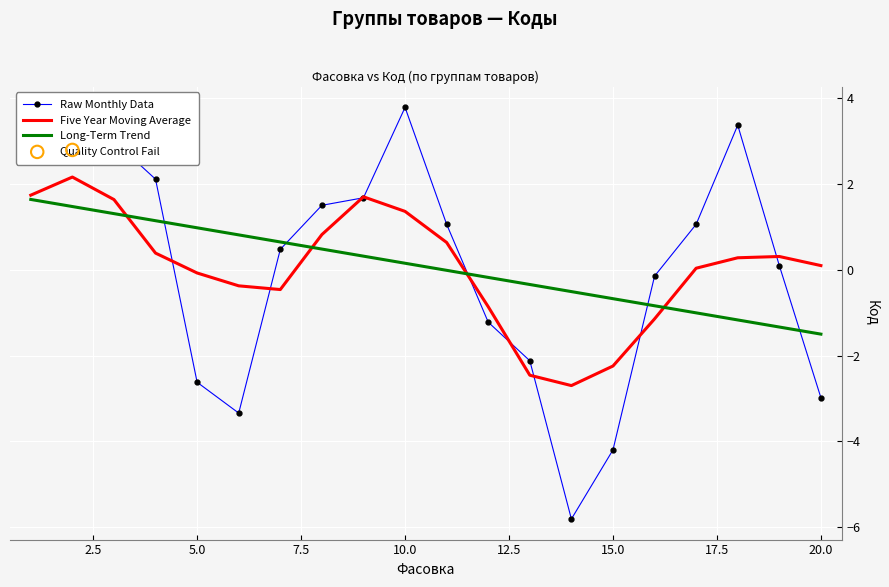

Which series has the widest spread of values?

Raw Monthly Data